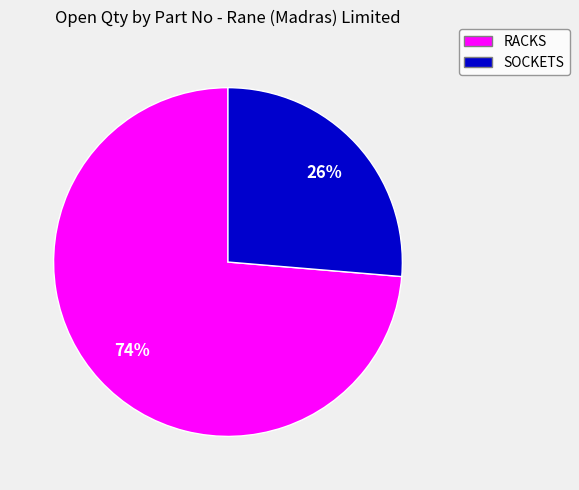

Does any single category account for the majority?

Yes